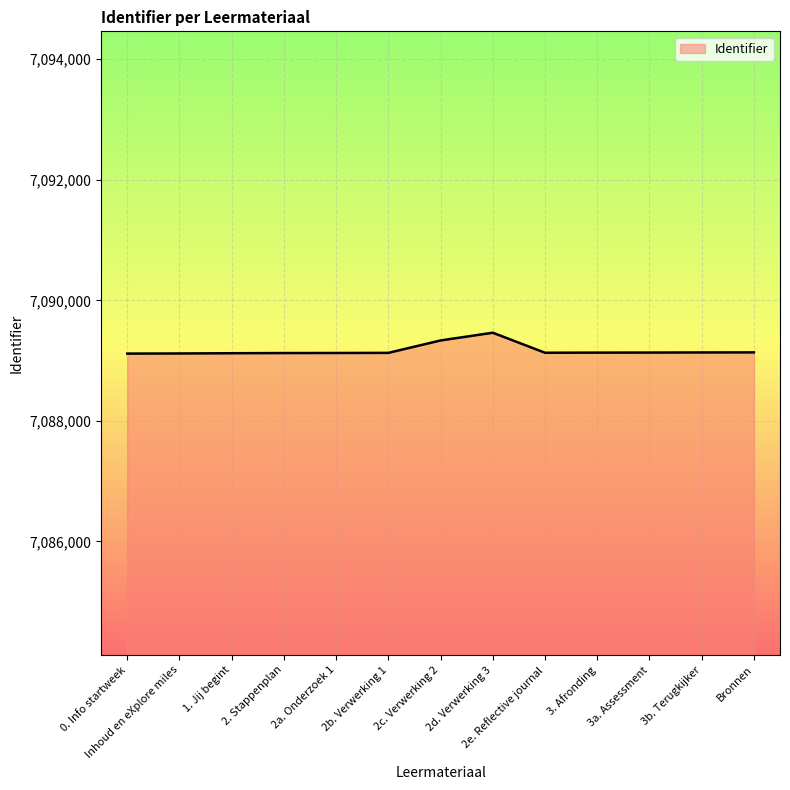

Read the value at 1. Jij begint, to the nearest 5.

7089120